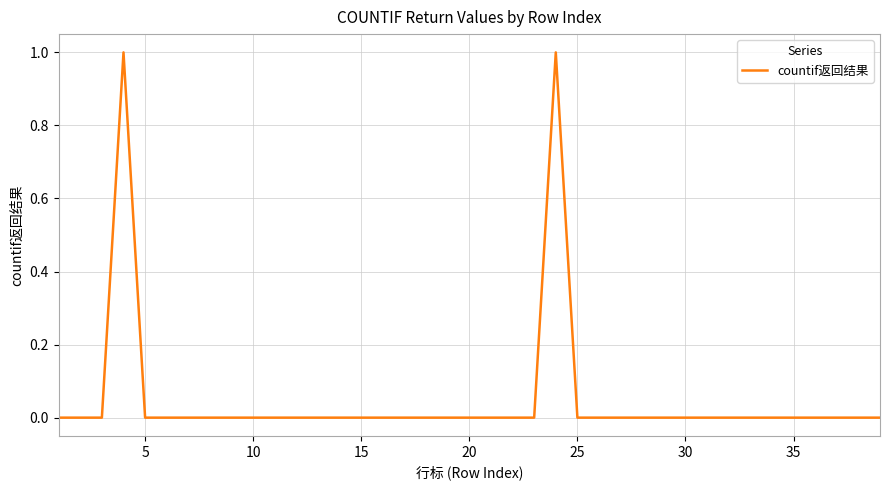

What is the difference between the second highest and minimum values?

1